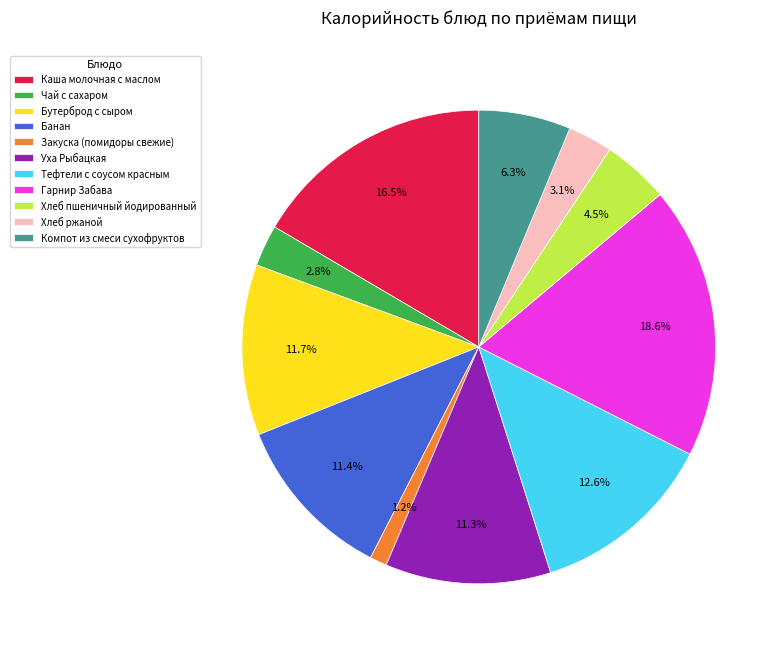

Combined, what portion of the pie is Чай с сахаром and Уха Рыбацкая?

14.1%